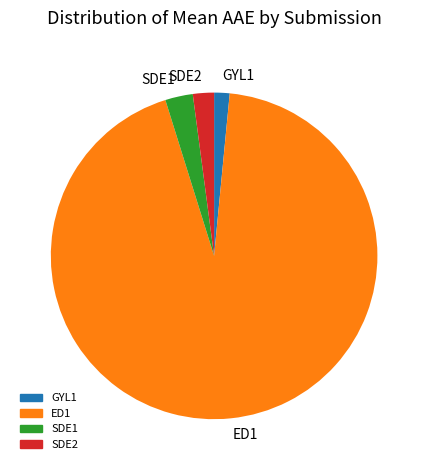

Which category has the biggest portion of the pie?

ED1